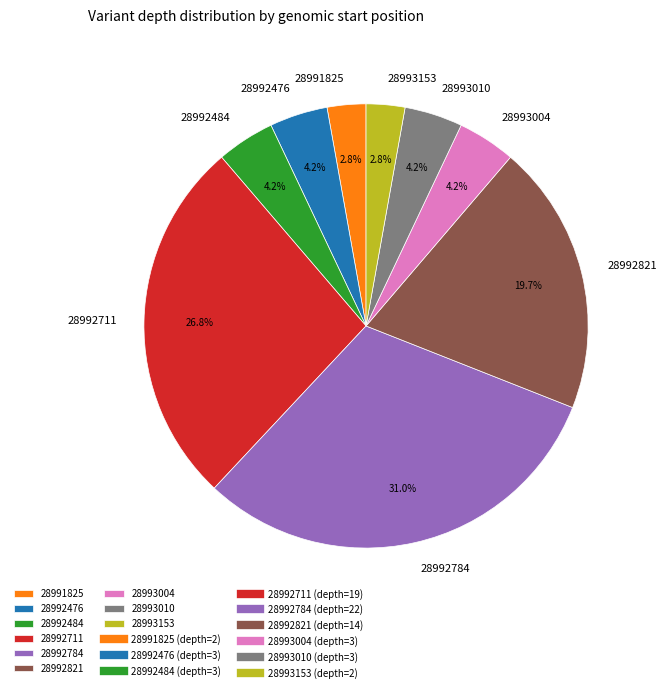

Does 28993004 represent more than half of the total?

No